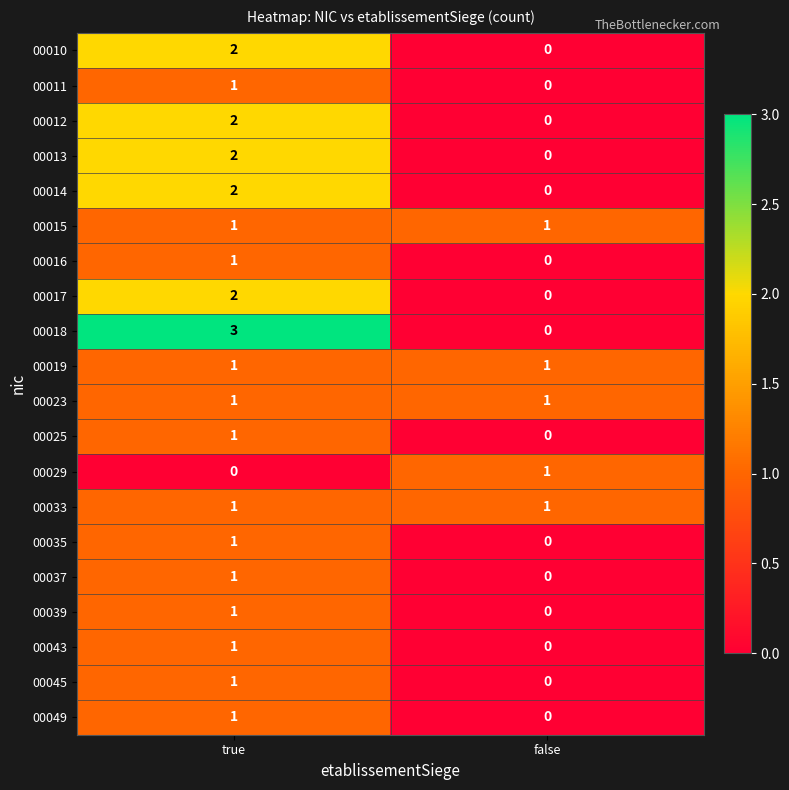

What is the maximum value shown in the chart?

3